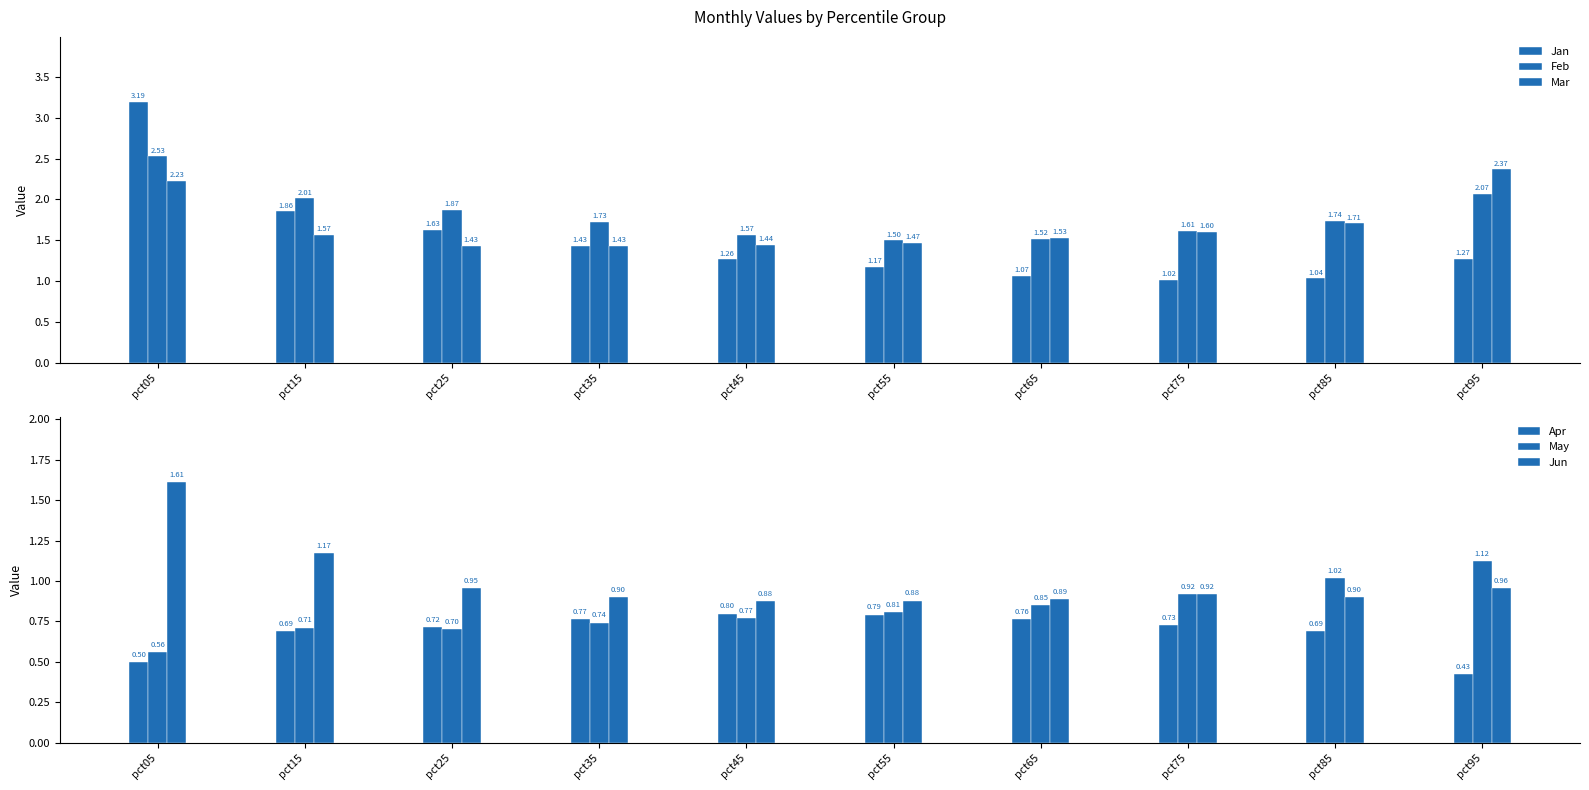

Which series has the largest total across all categories?

Feb